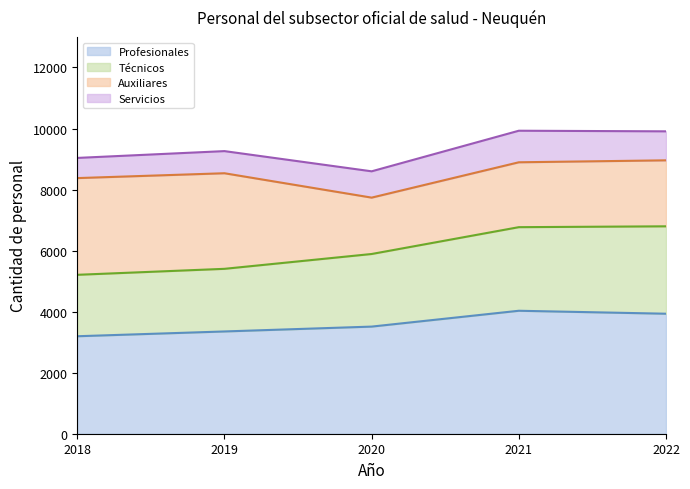

What is the lowest value of the Profesionales series?

3194